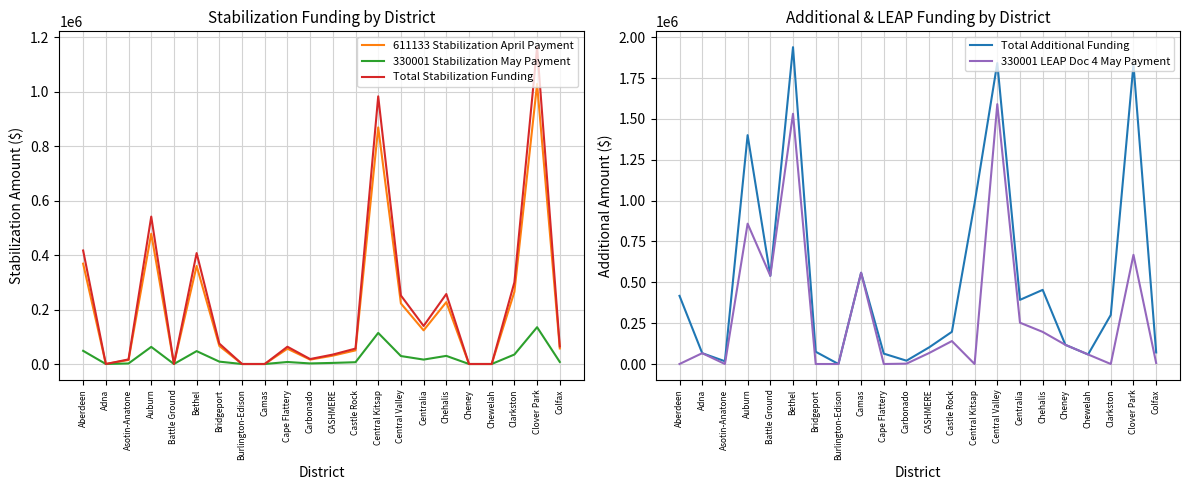

Between Central Valley and Chewelah, which is larger?

Central Valley